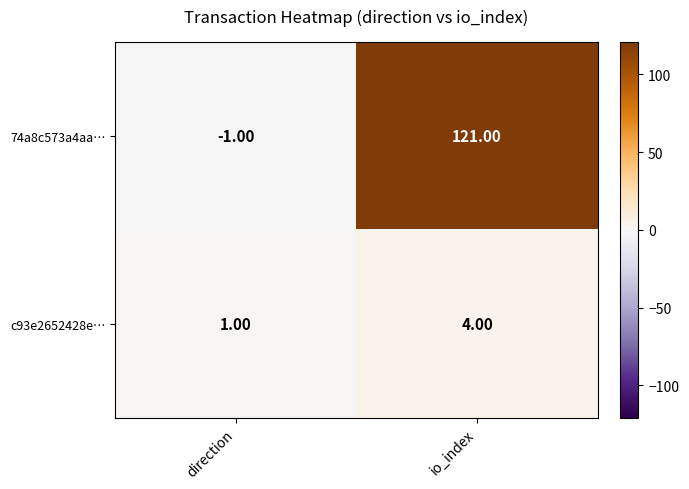

Which label corresponds to the largest value in the chart?

io_index